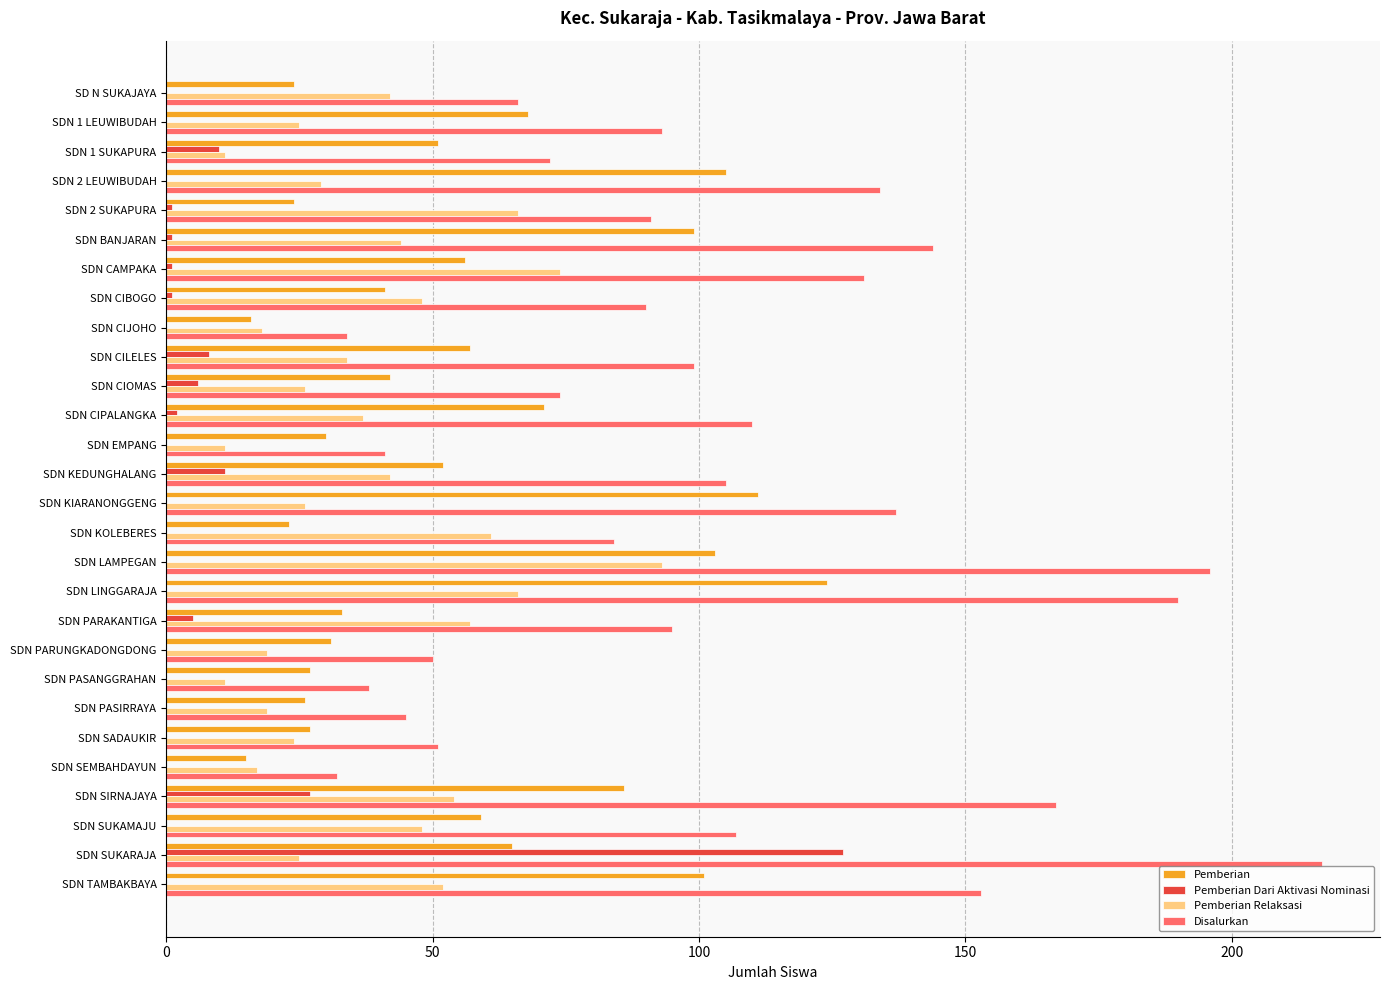

Is the value of Pemberian Dari Aktivasi Nominasi at SDN CAMPAKA greater than the value of Pemberian Relaksasi at SDN SIRNAJAYA?

No